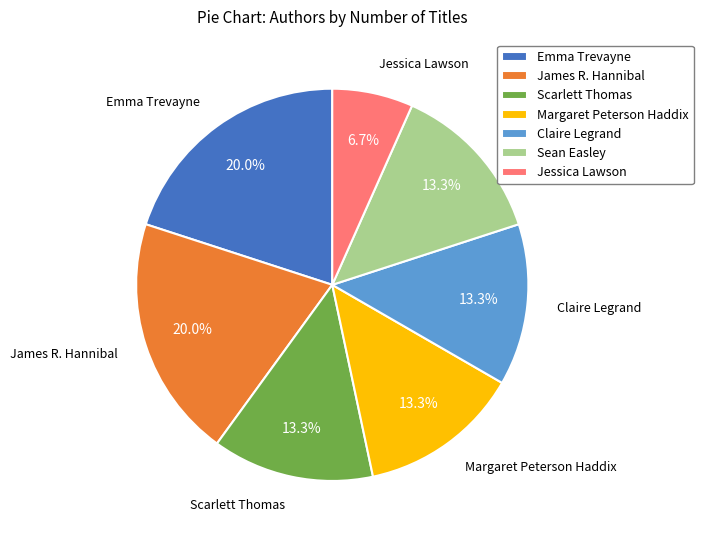

To the nearest percent, what percentage of the pie is Claire Legrand?

13%